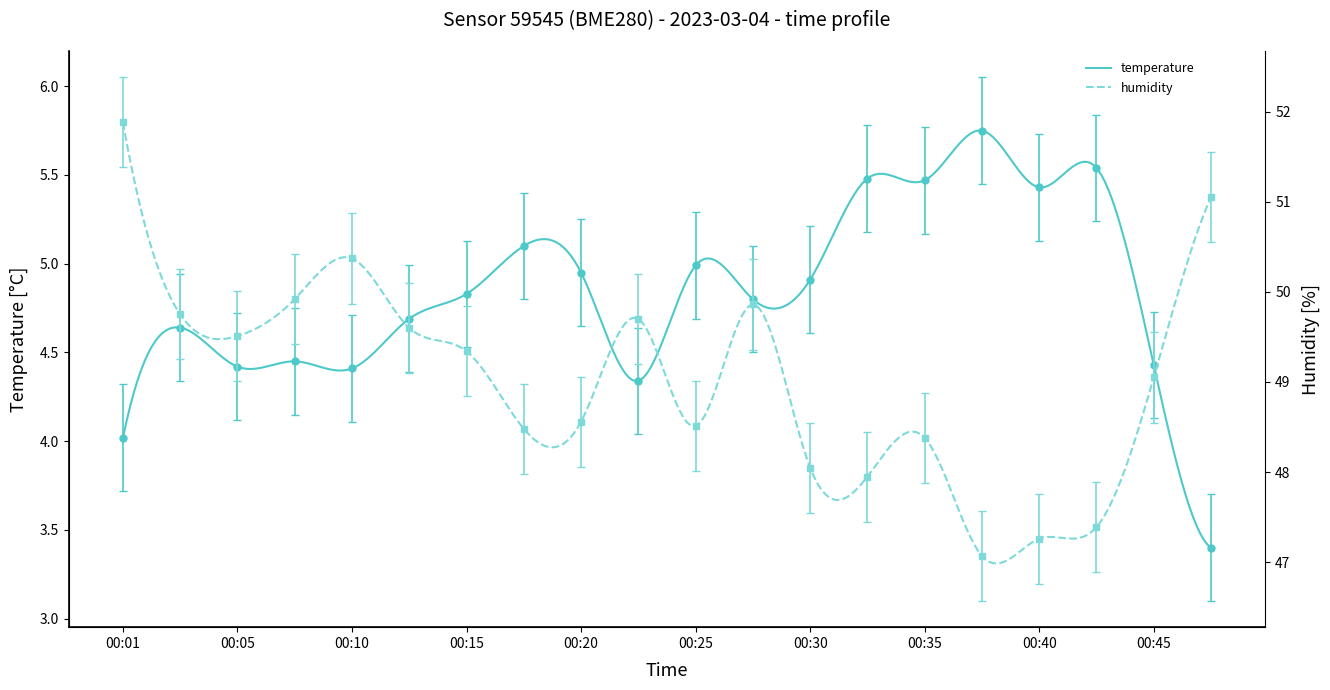

The temperature series shows 1.1 at 00:03. True or false?

False